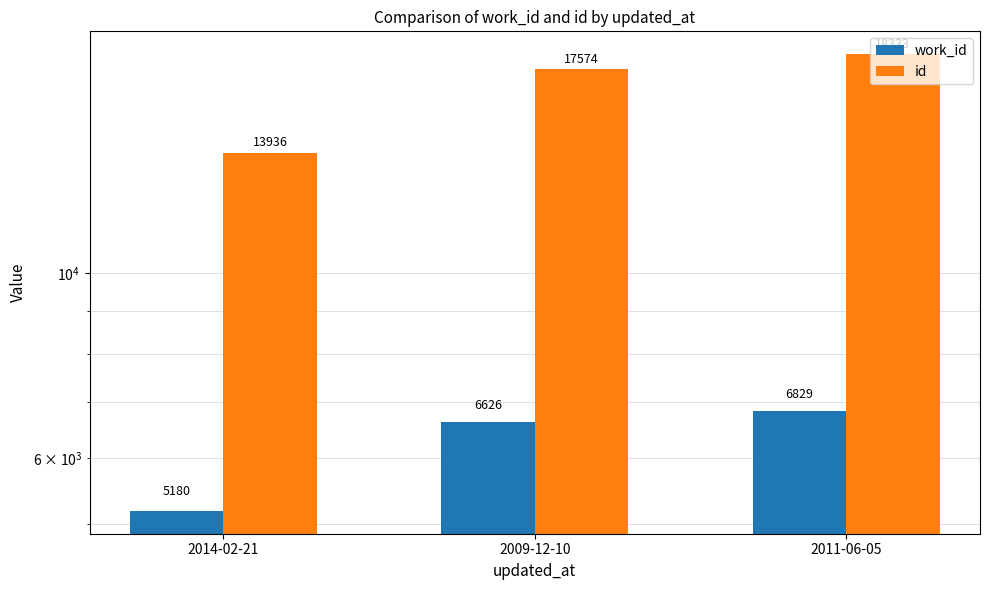

List the labels in order of work_id value, smallest first.

2014-02-21, 2009-12-10, 2011-06-05